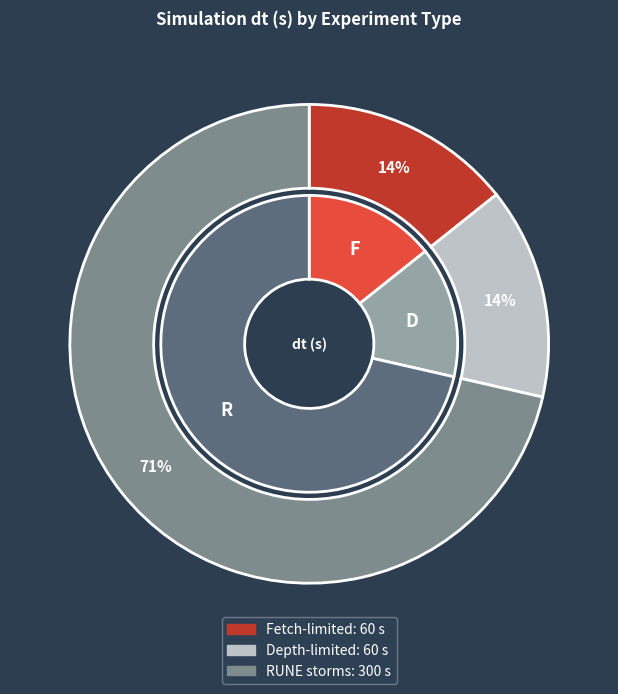

Does Fetch-limited represent more than half of the total?

No